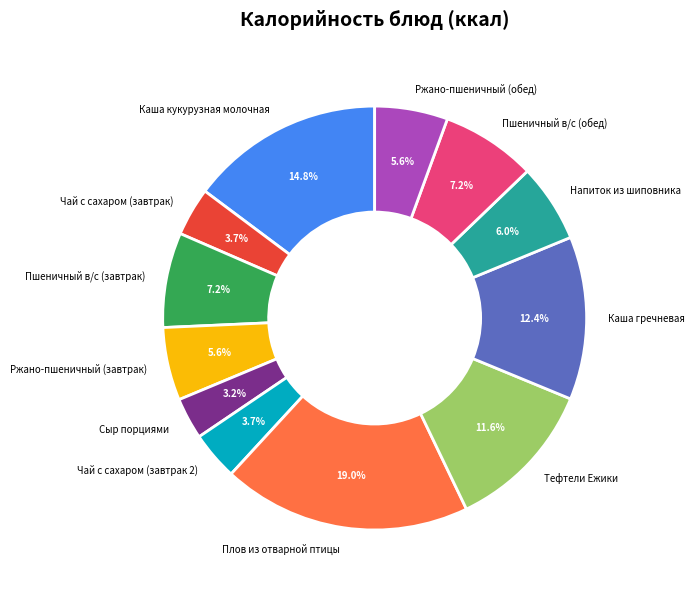

Approximately how many times larger is the value at Чай с сахаром (завтрак 2) compared to Ржано-пшеничный (обед)?

0.7